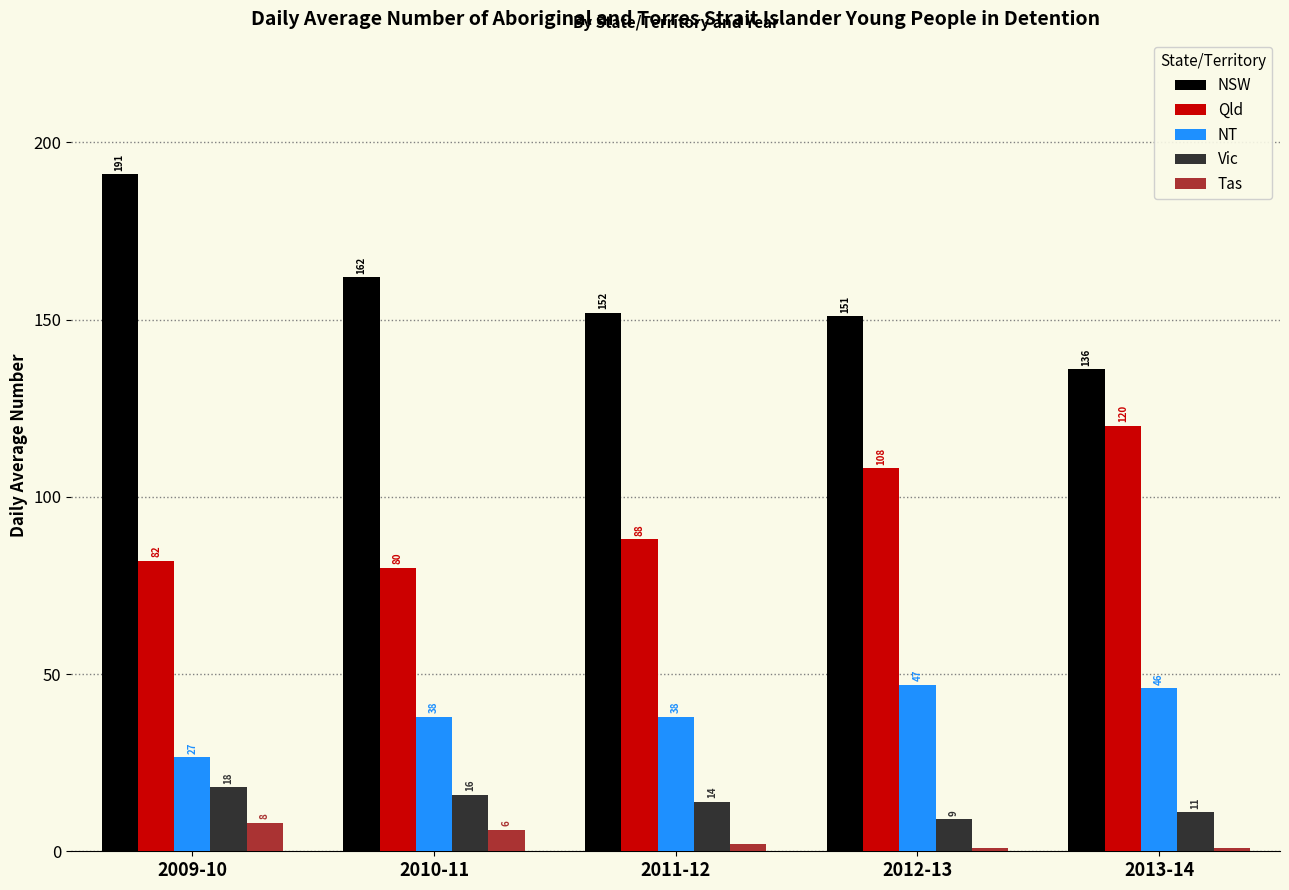

What is the minimum value for Tas?

1.0